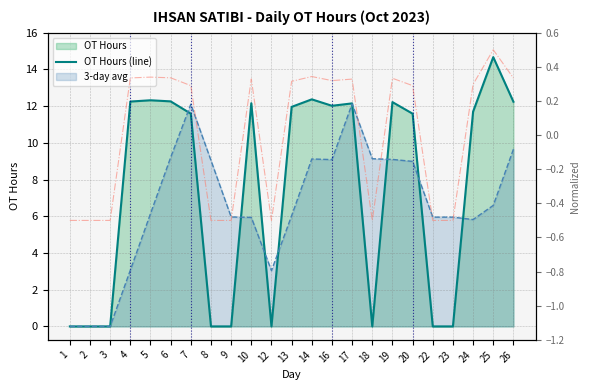

Reading left to right, transcribe all the data shown in this chart.

0.0	0.0	0.0	12.2	12.3	12.3	11.6	0.0	0.0	12.2	0.0	12.0	12.4	12.0	12.2	0.0	12.2	11.6	0.0	0.0	11.7	14.7	12.2